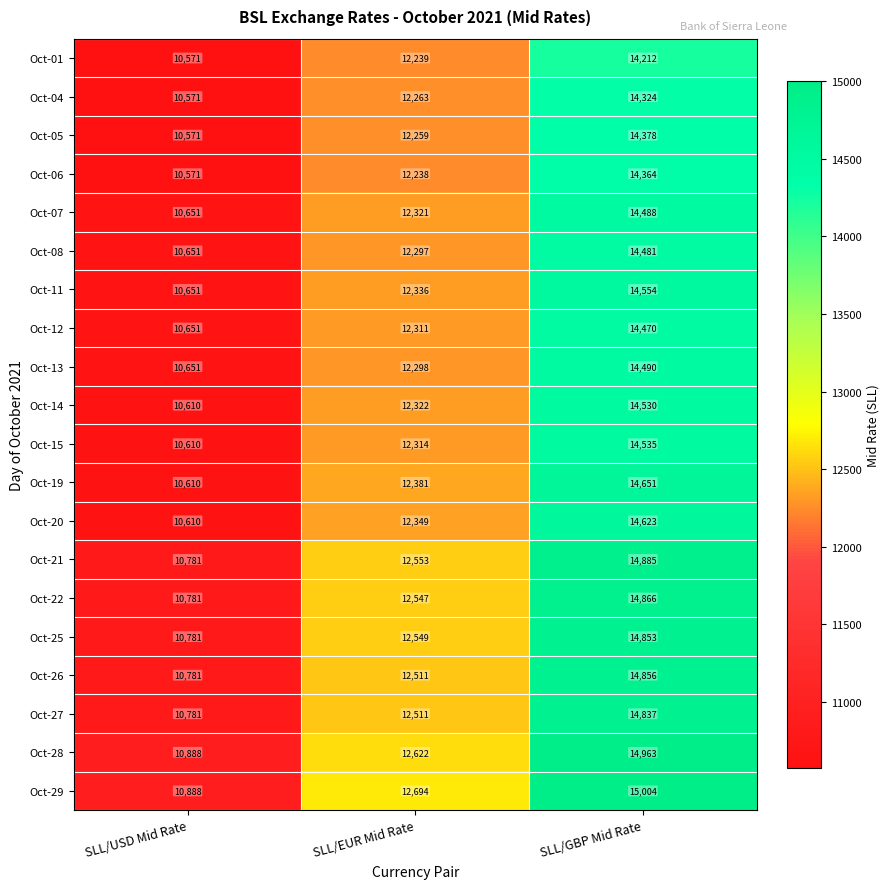

Read the Oct-25 value at SLL/GBP Mid Rate.

14853